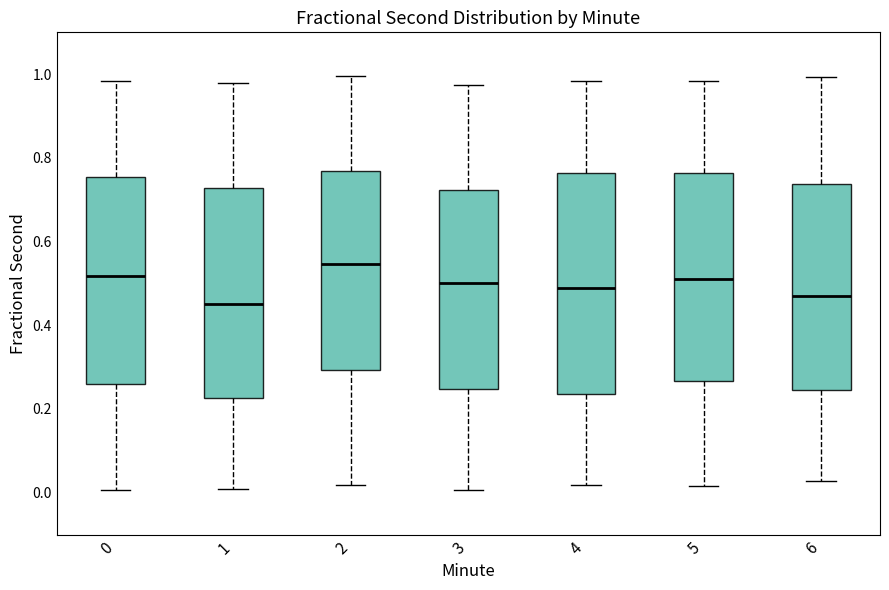

Which box is the tallest, from its lower edge to its upper edge?

4